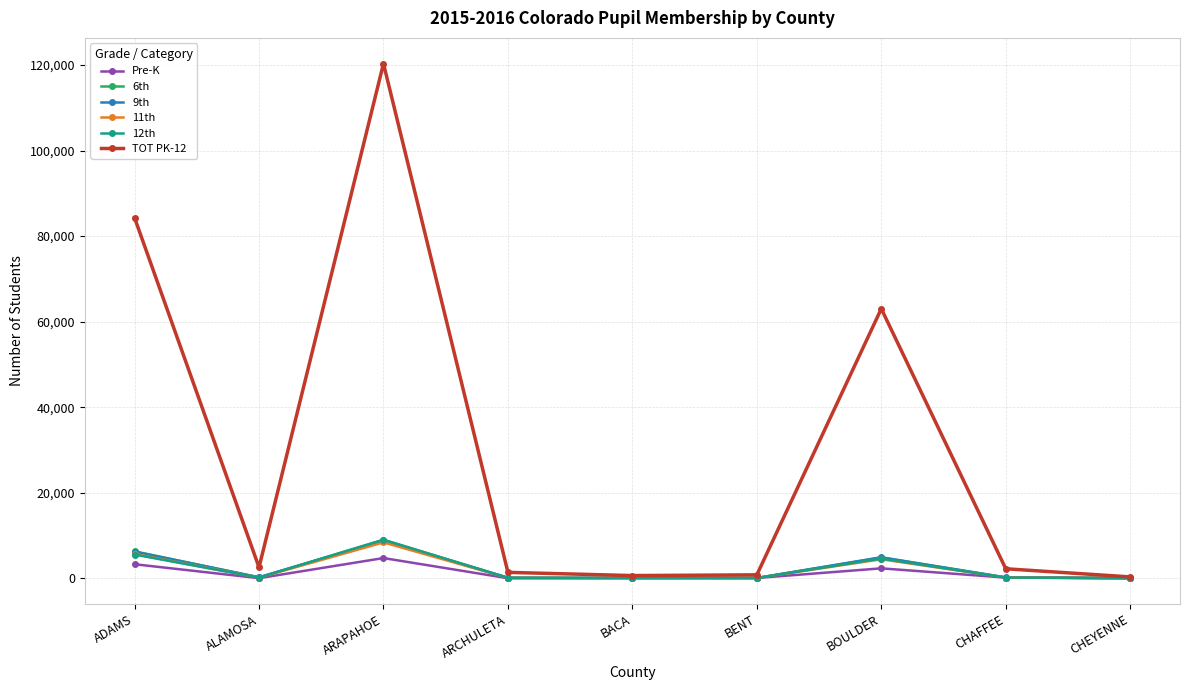

What is the value of the 9th point at the 1st from the left?

6210